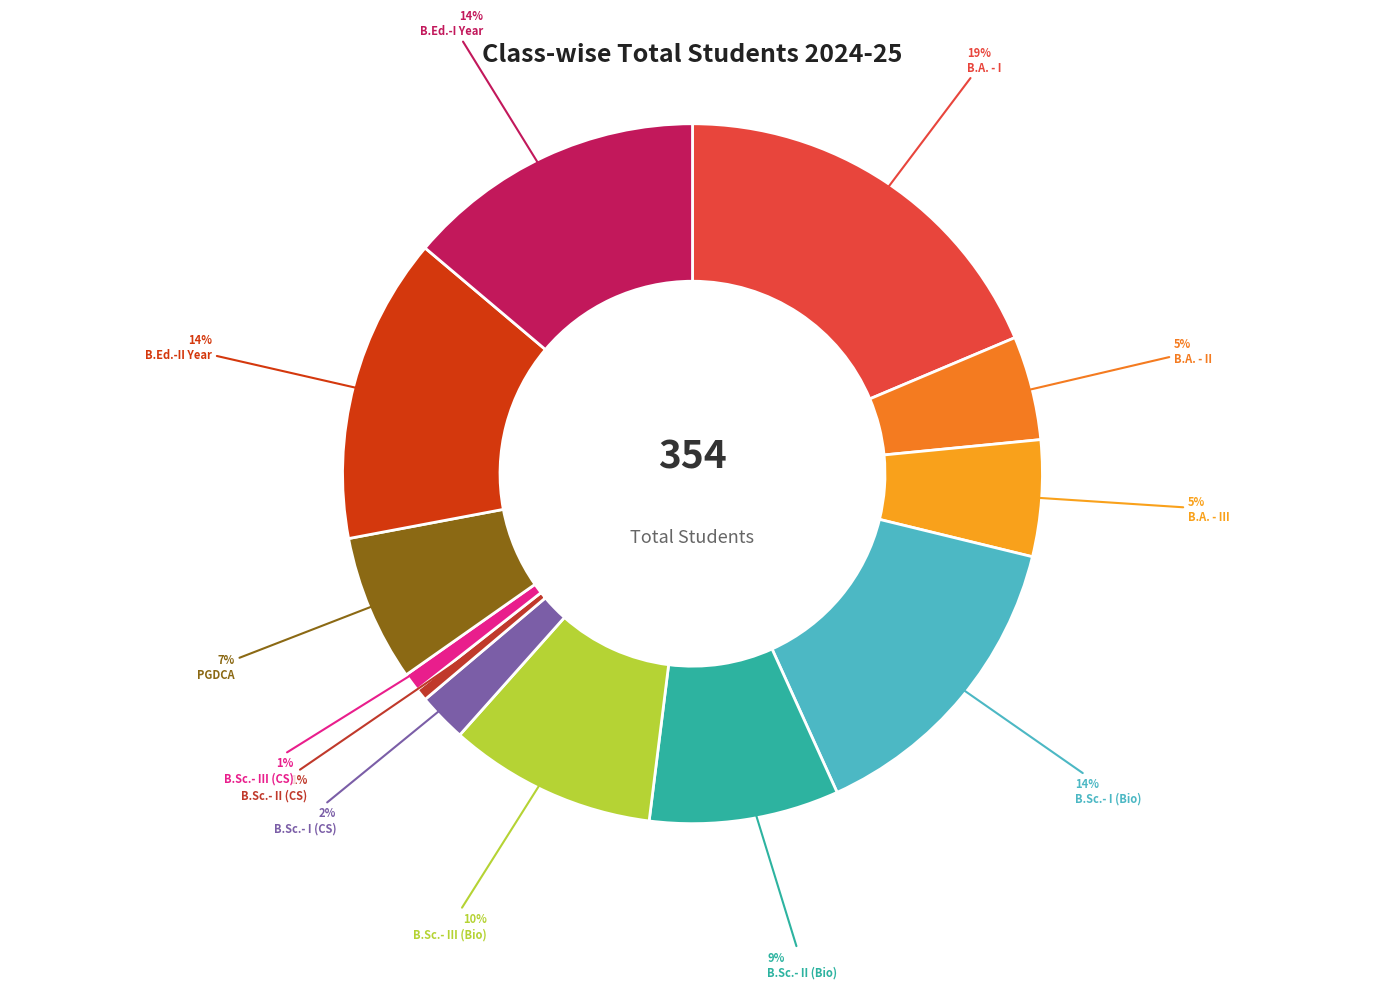

How many slices are in this pie chart?

12